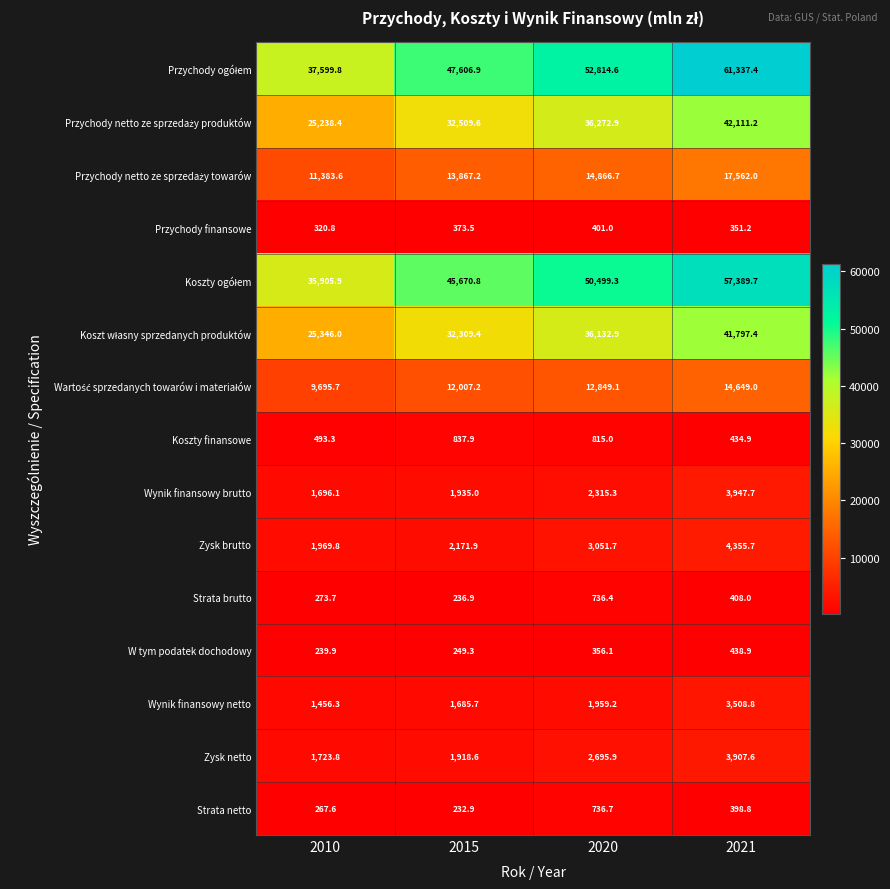

What is the difference between the highest and lowest values at 2021?

60986.2